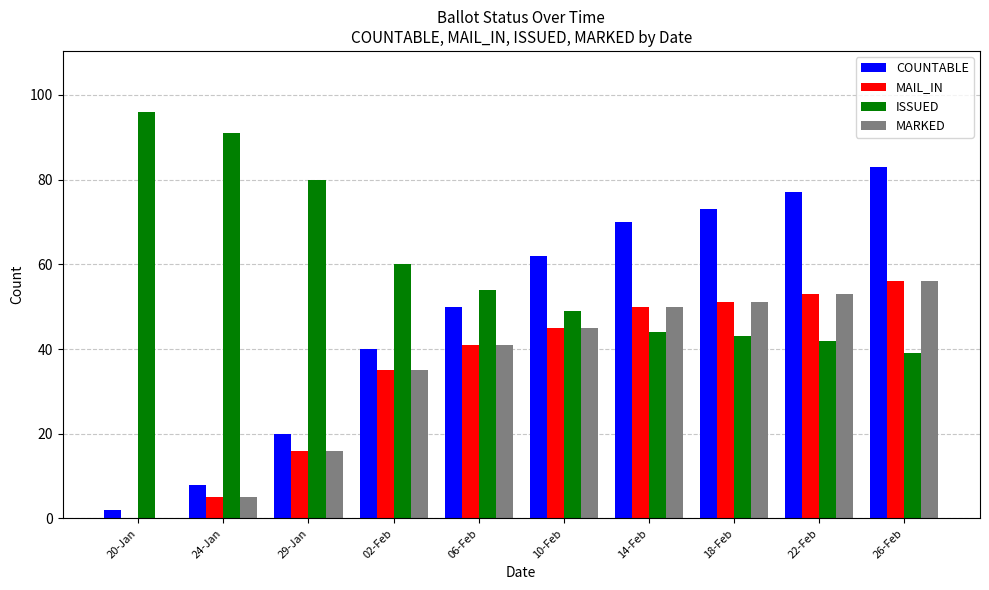

Is the value of MARKED at 02-Feb greater than the value of ISSUED at 02-Feb?

No